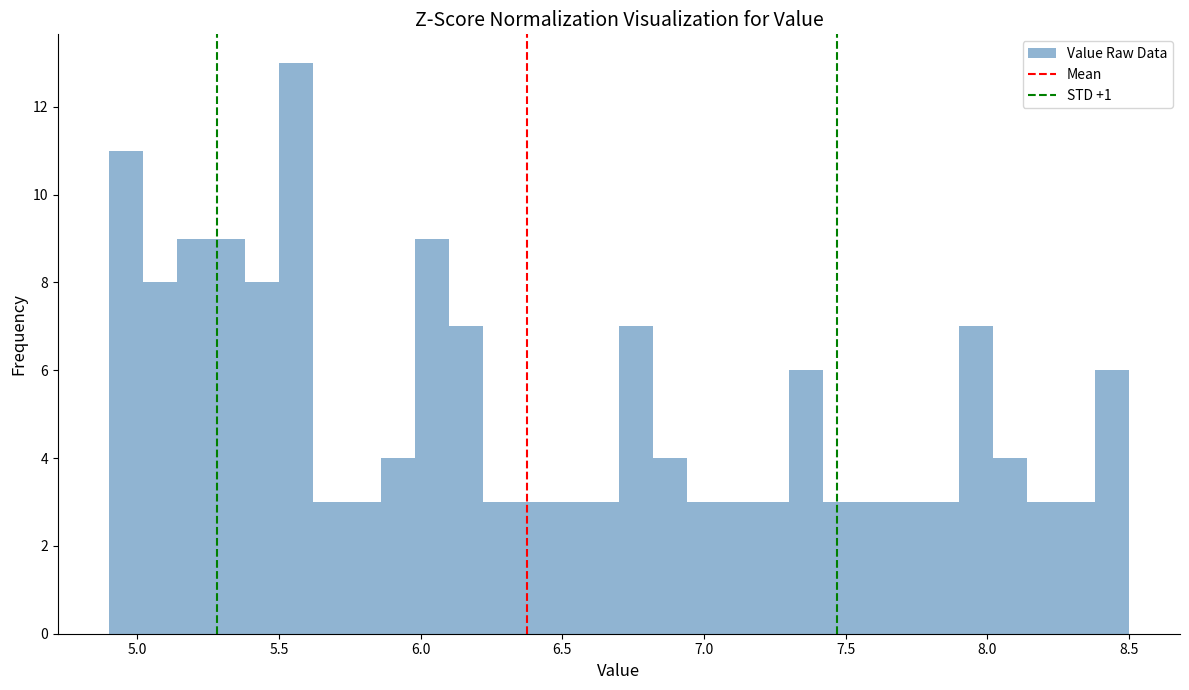

Read against the x-axis, roughly where is the centre of the tallest bar?

5.55